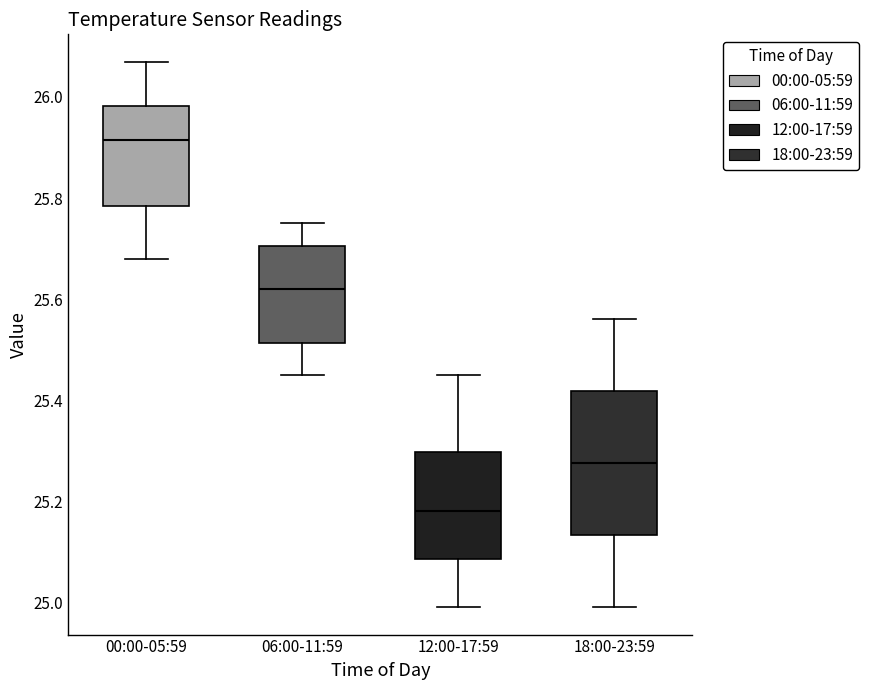

Where does the lower whisker of the box for 18:00-23:59 end on the y-axis? The values are not printed on the chart, so give them approximately, as read against the axis.

25.00